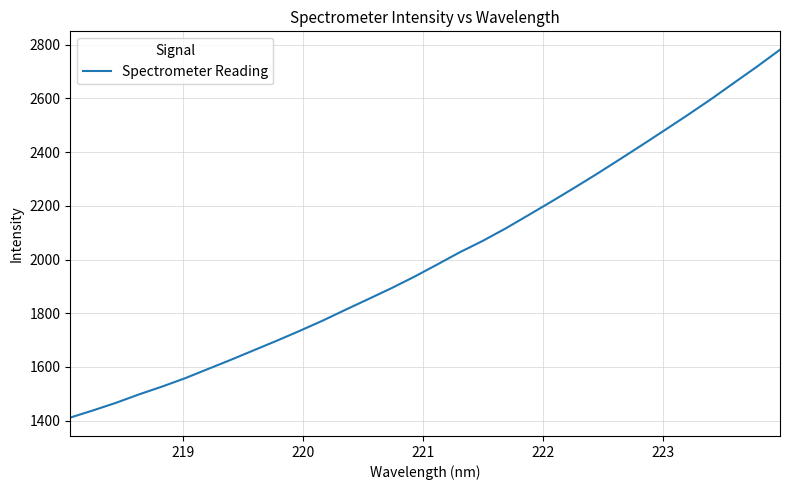

What is the minimum value shown in the chart?

1411.3